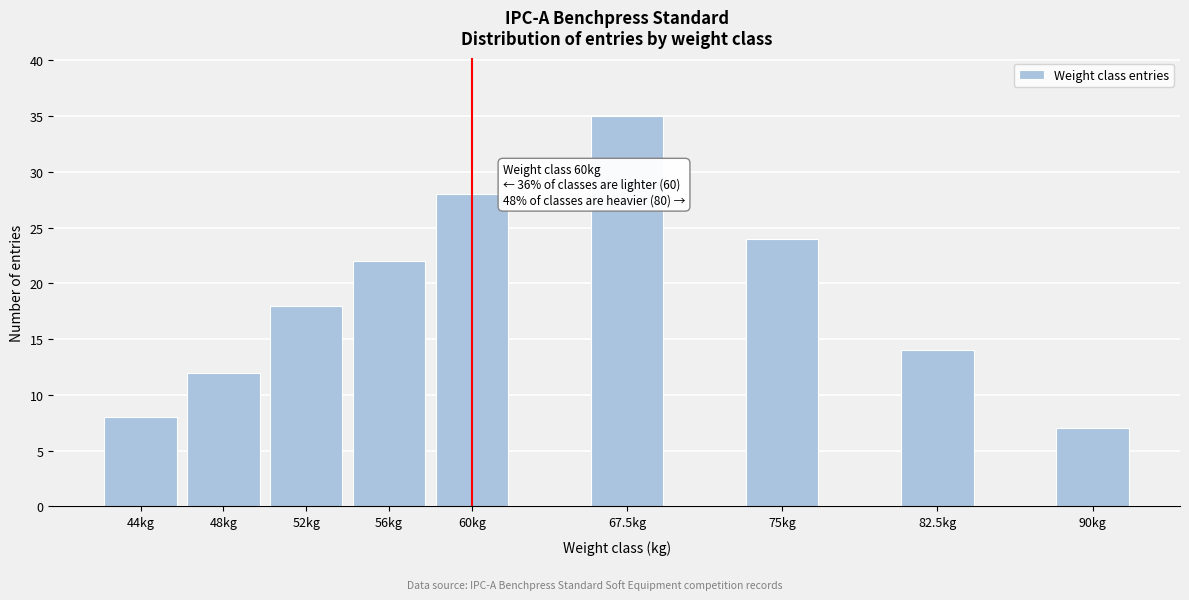

Reading right to left, what are all the values shown in this chart?

90kg=7	82.5kg=14	75kg=24	67.5kg=35	60kg=28	56kg=22	52kg=18	48kg=12	44kg=8